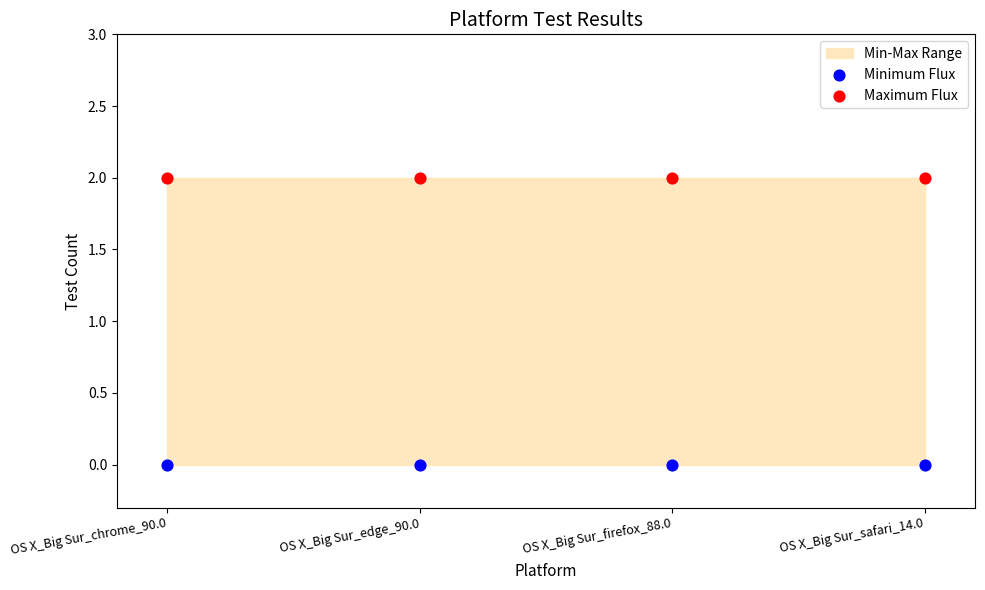

Which series reaches the minimum Y coordinate?

Minimum Flux